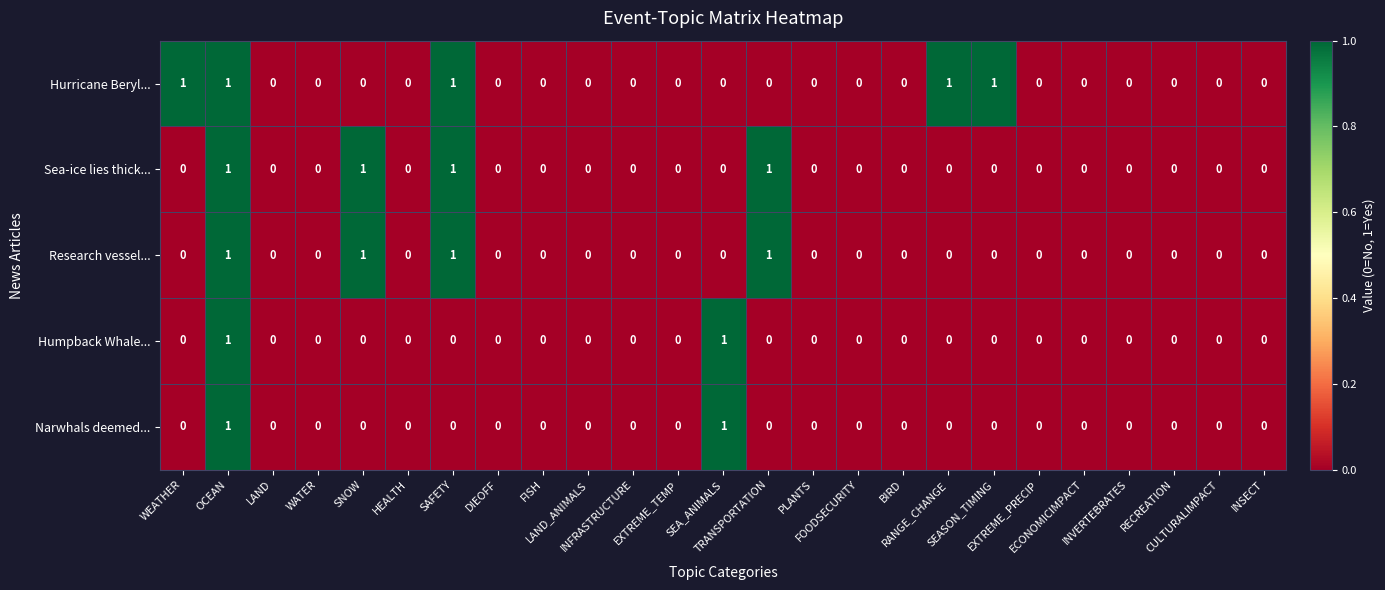

Which series has the largest total across all categories?

Hurricane Beryl...